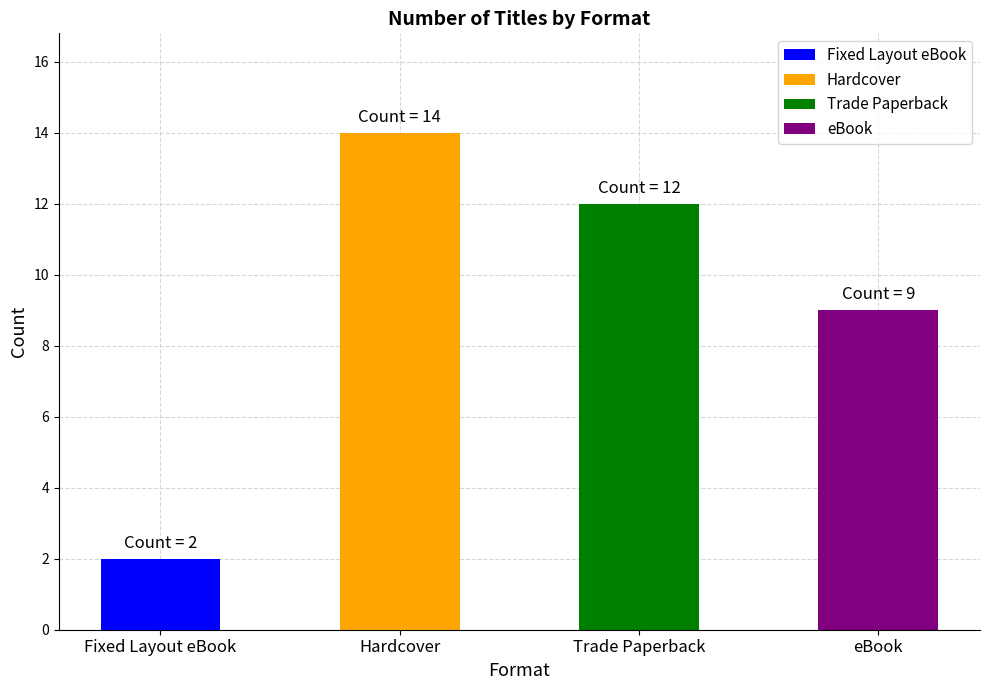

How many bars are there in total?

4